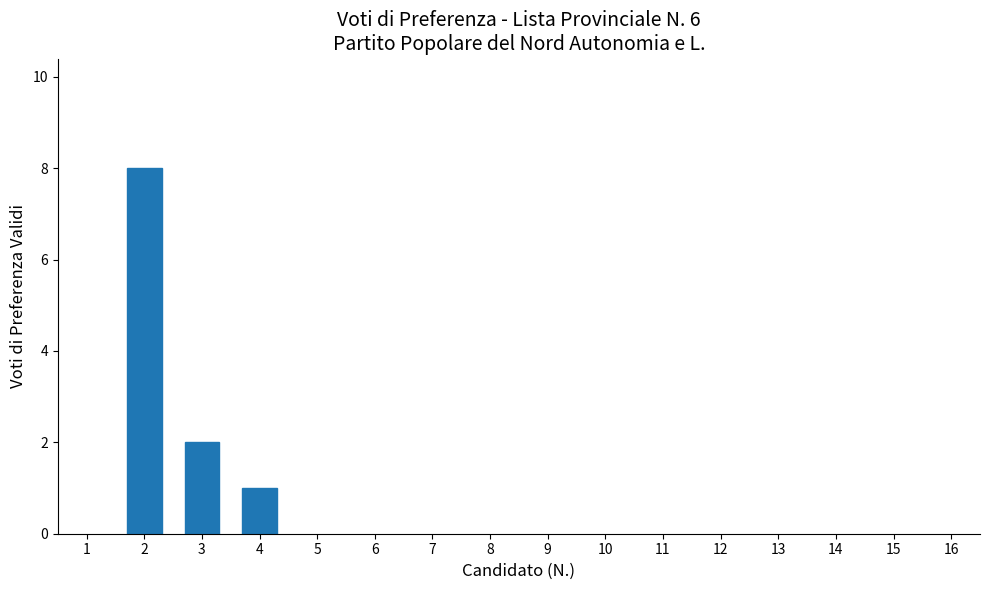

Reading left to right, transcribe all the data shown in this chart.

8	2	1